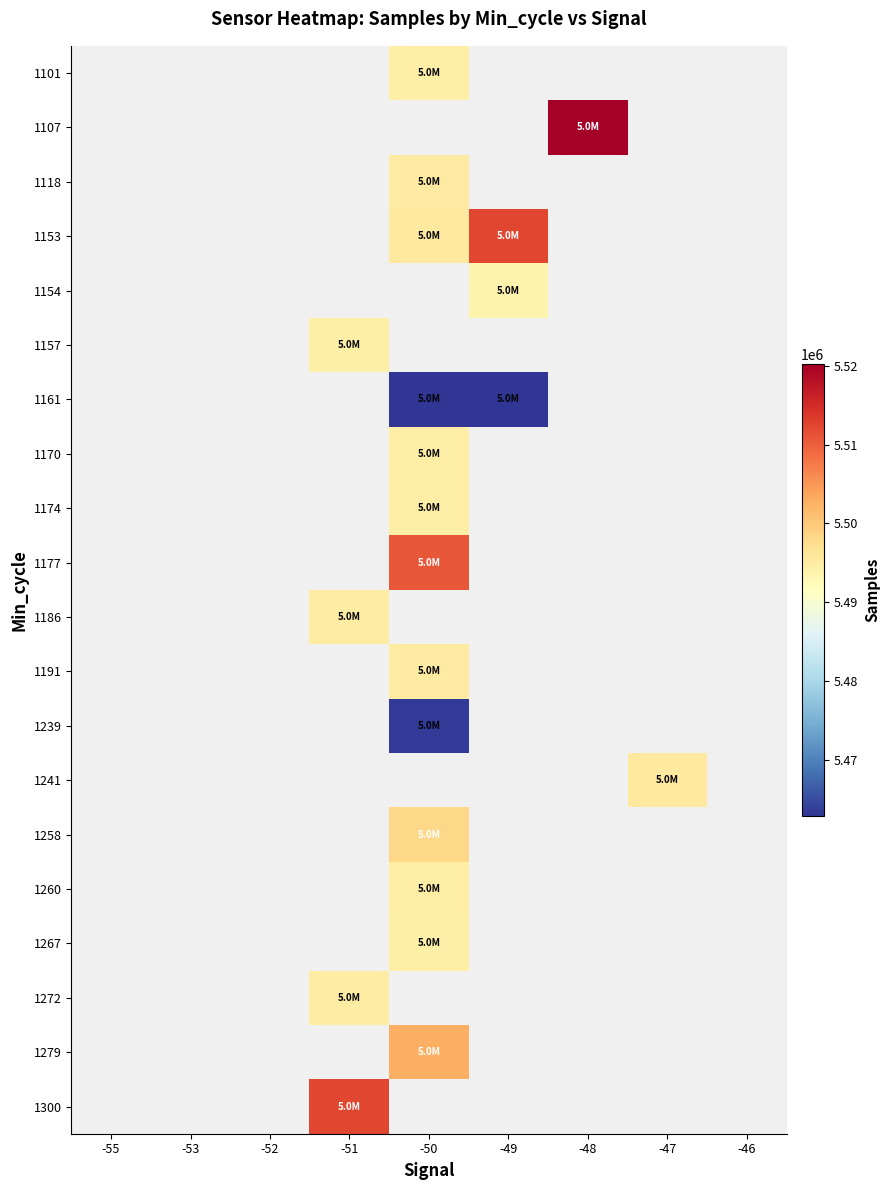

Count the number of data series in this chart.

20